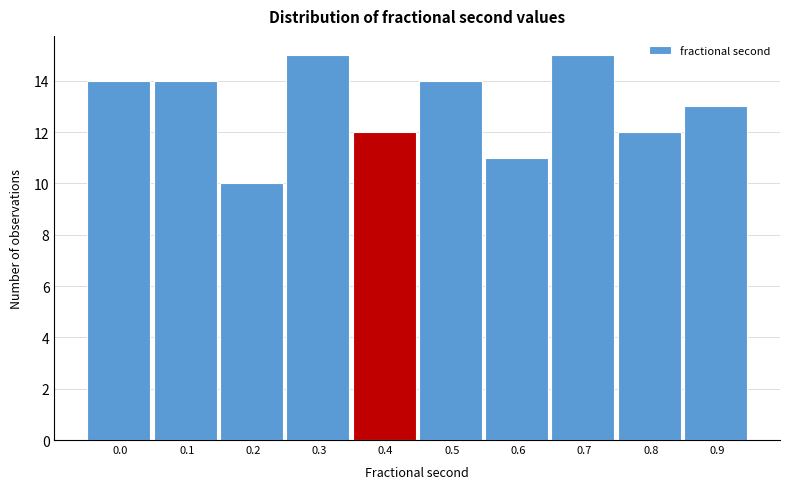

Reading left to right, list all the values displayed in this chart.

14	14	10	15	12	14	11	15	12	13